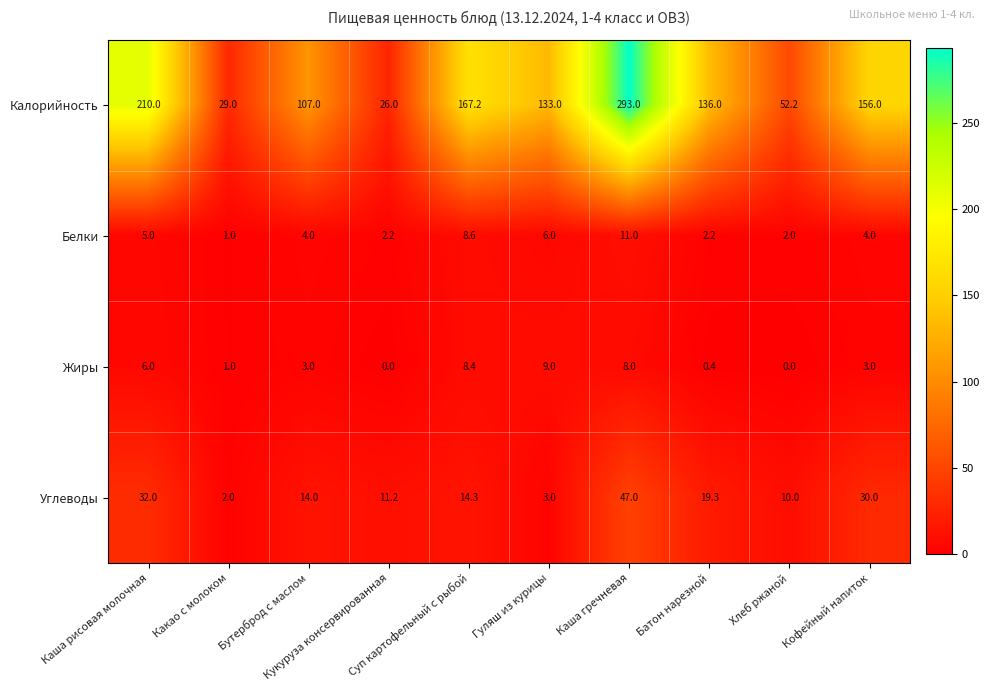

Which series has the widest spread of values?

Калорийность